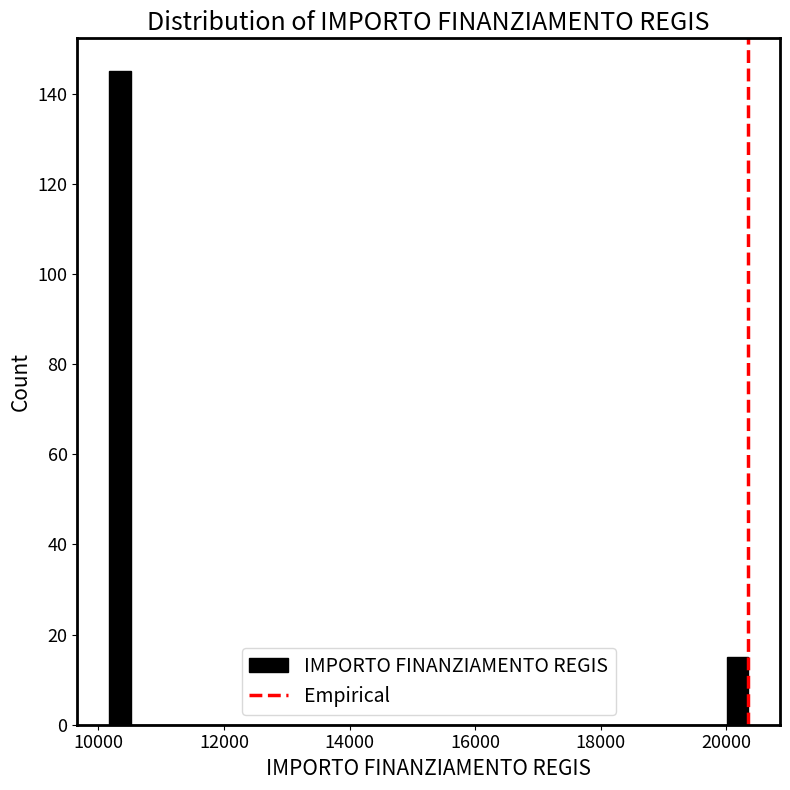

Read against the x-axis, roughly where is the centre of the tallest bar?

10400